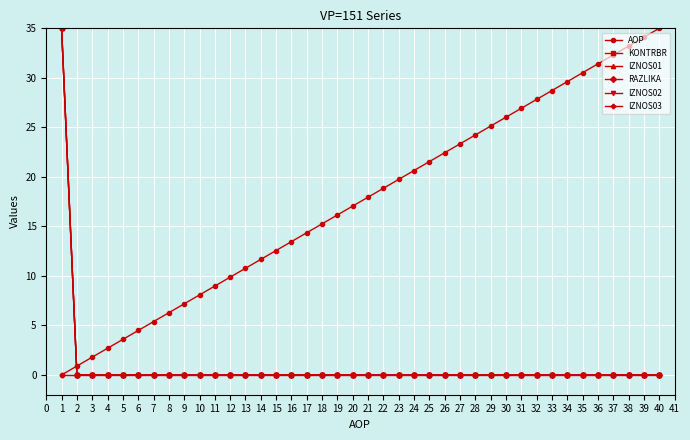

The RAZLIKA series shows -18.6 at 22. True or false?

False